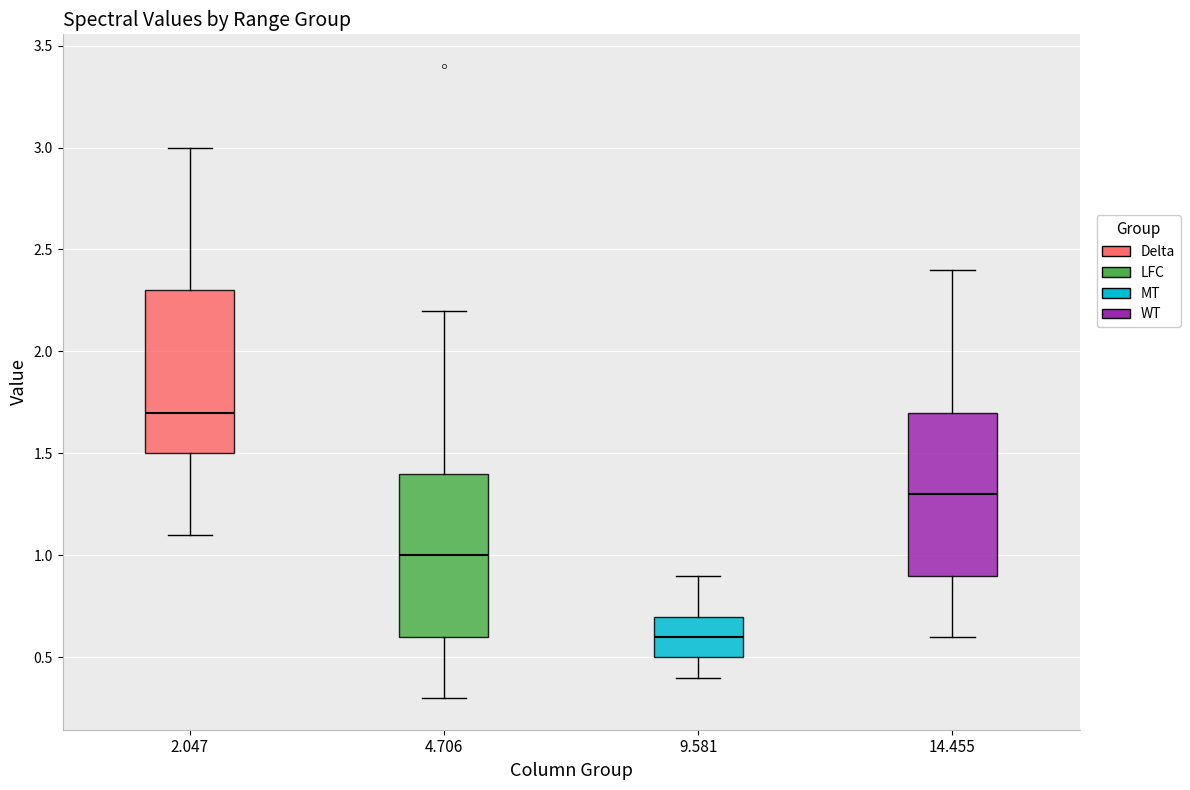

Reading left to right, read every box against the y-axis: the position of its median line, the range the box covers, and the ends of its whiskers. The values are not printed on the chart, so give them approximately, as read against the axis.

2.047: median 1.7, box 1.5 to 2.3, whiskers 1.1 to 3.0
4.706: median 1.0, box 0.6 to 1.4, whiskers 0.3 to 2.2
9.581: median 0.6, box 0.5 to 0.7, whiskers 0.4 to 0.9
14.455: median 1.3, box 0.9 to 1.7, whiskers 0.6 to 2.4